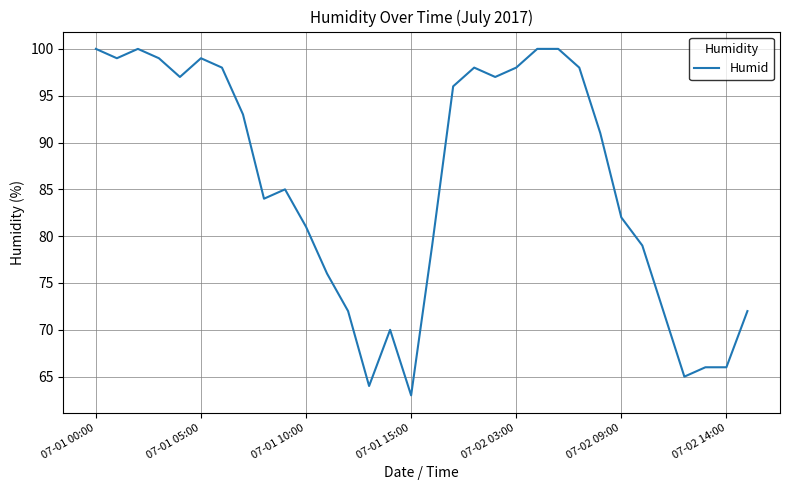

What is the greatest value displayed?

100